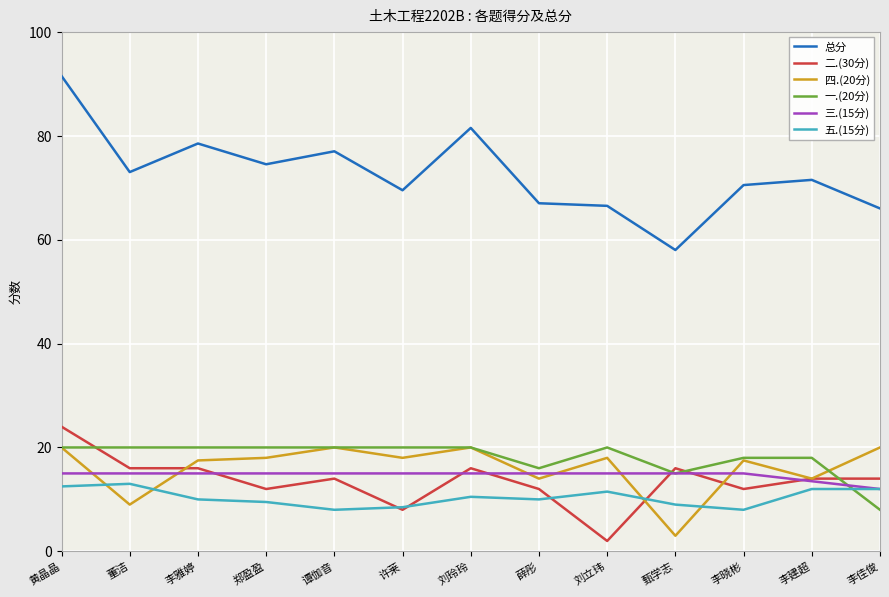

At how many categories does at least one series exceed 68?

9